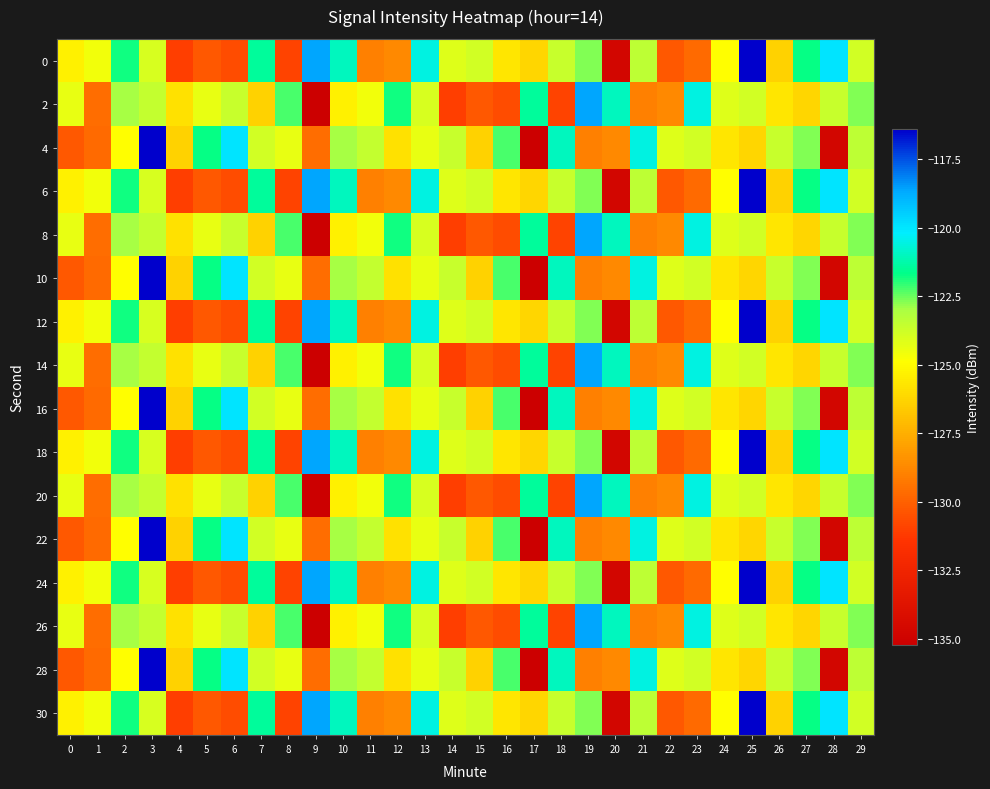

What is the total value across all series at 23?

-1999.8